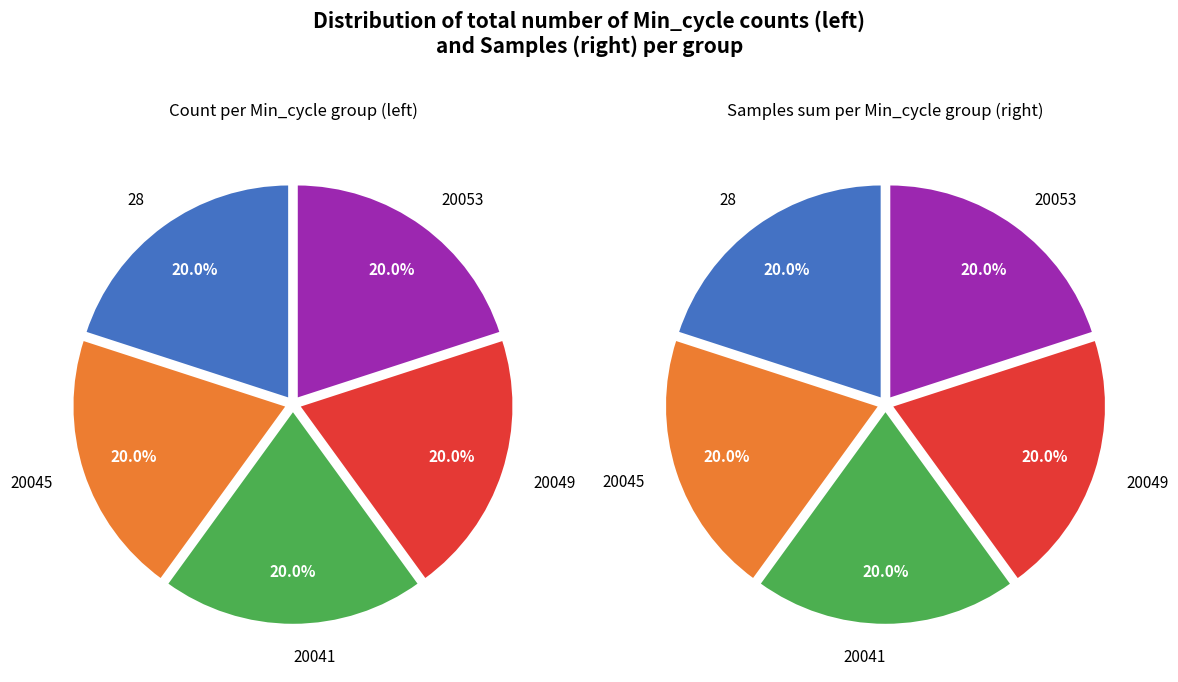

Combined, do 20045 and 28 account for over 50%?

No